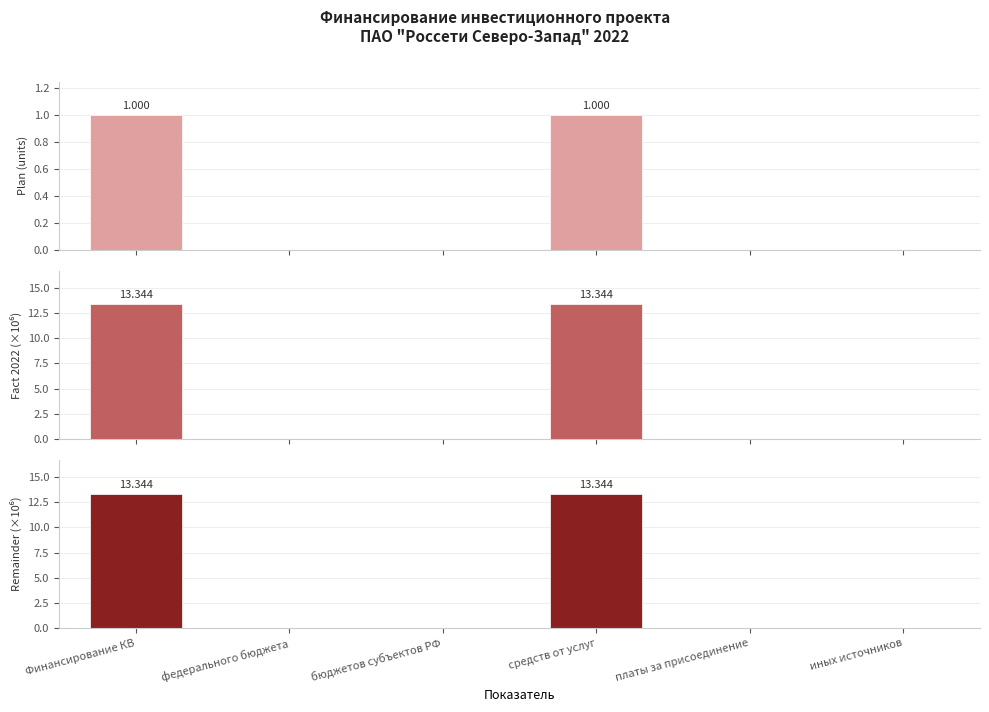

What is the label of the 4th bar from the right?

бюджетов субъектов РФ